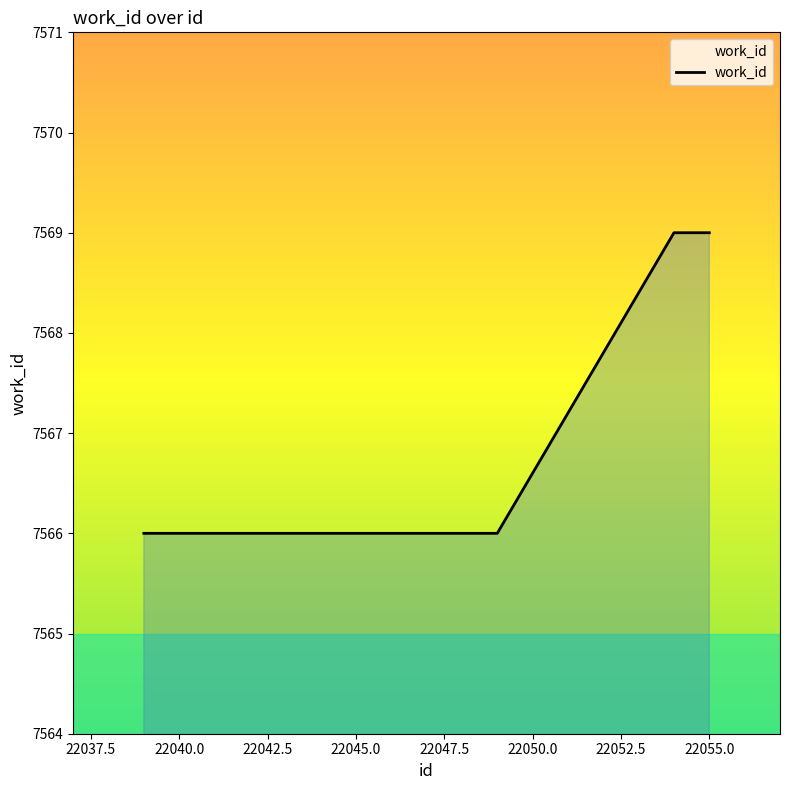

What is the difference between the maximum and minimum values?

3